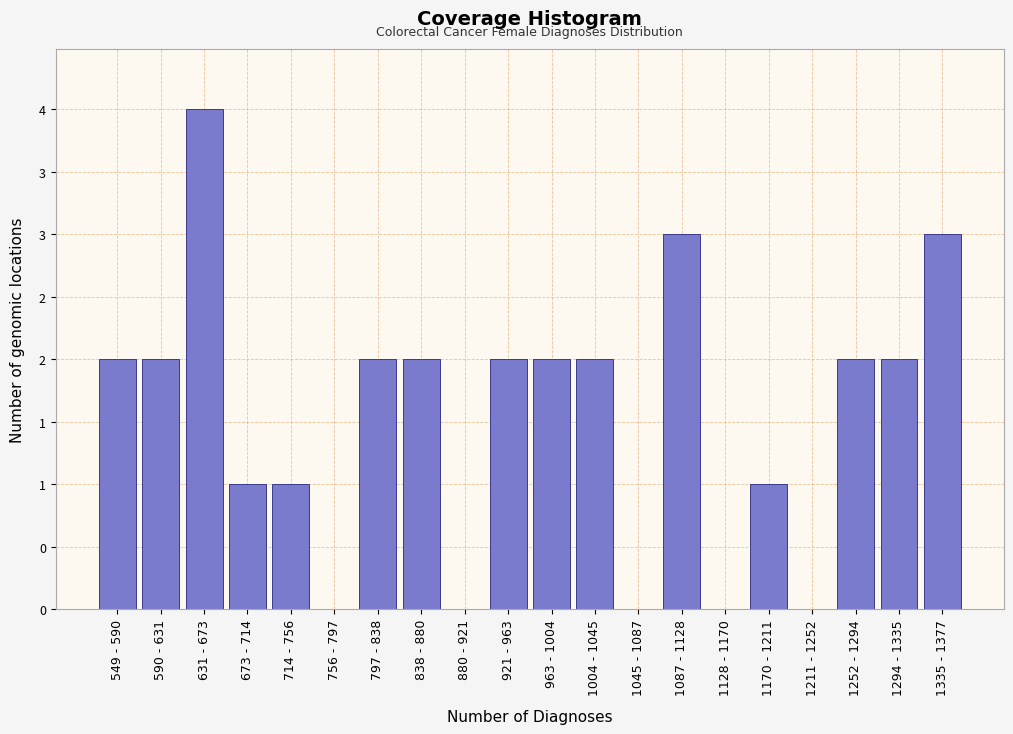

Are the bars horizontal?

No